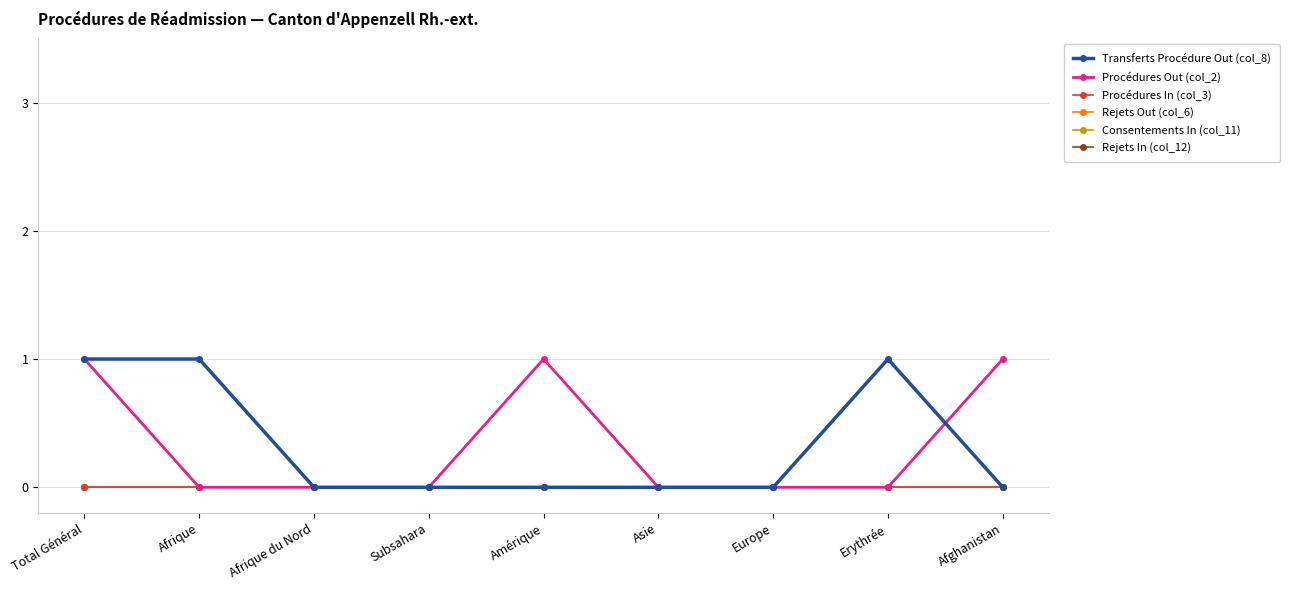

Does the chart have visible grid lines?

Yes